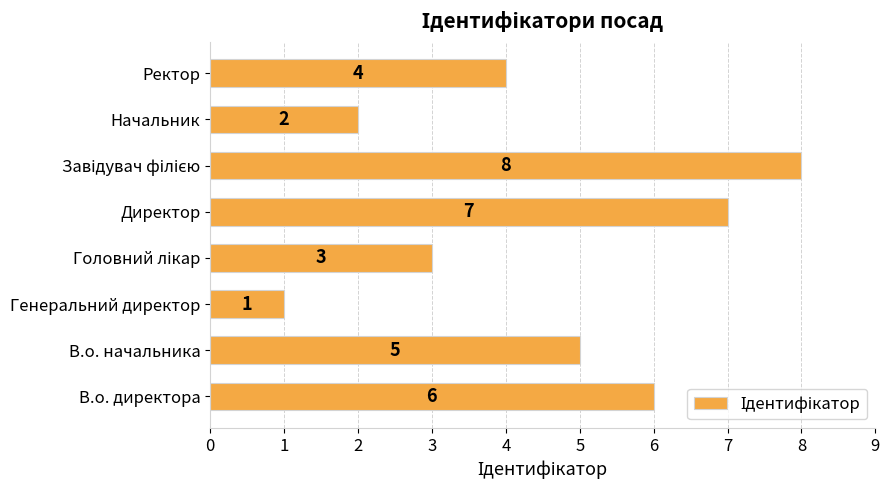

What is the difference between the second highest and minimum values?

6